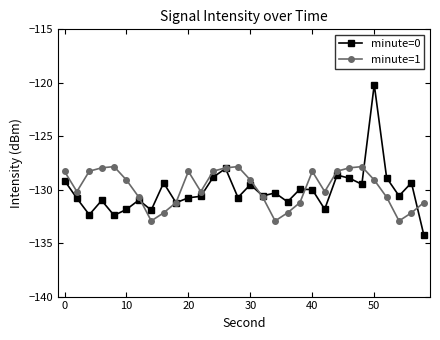

What are all the series names shown in the legend?

minute=0, minute=1